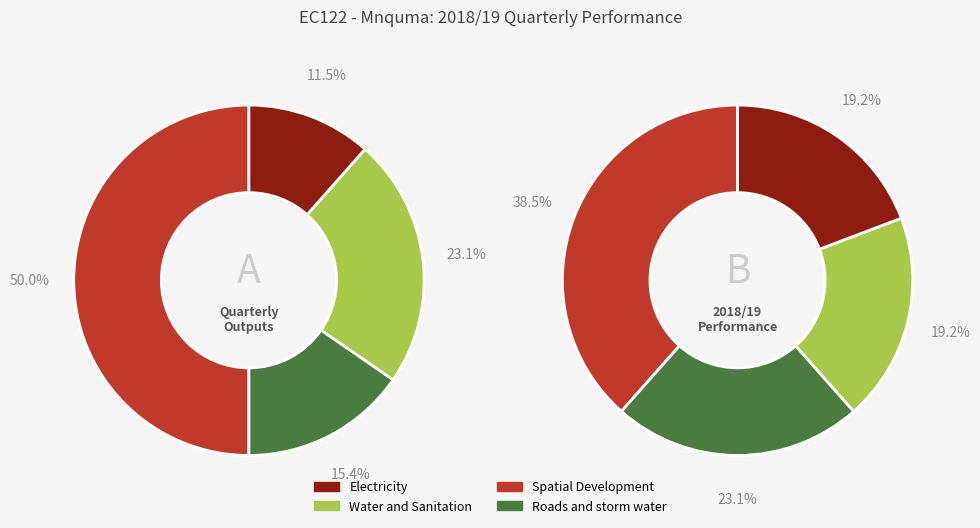

True or false: Spatial Development accounts for 61% of the total.

False